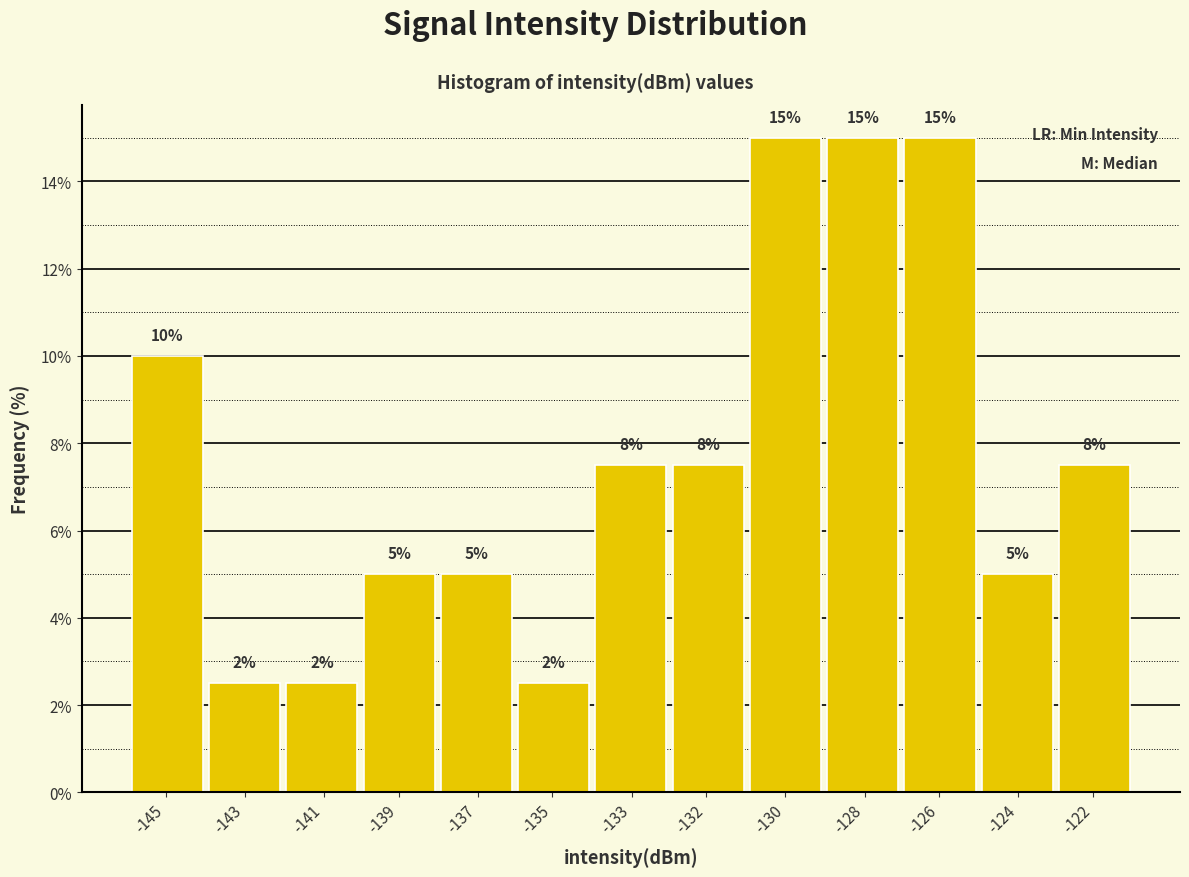

Count the values in the range 5 to 10.

7